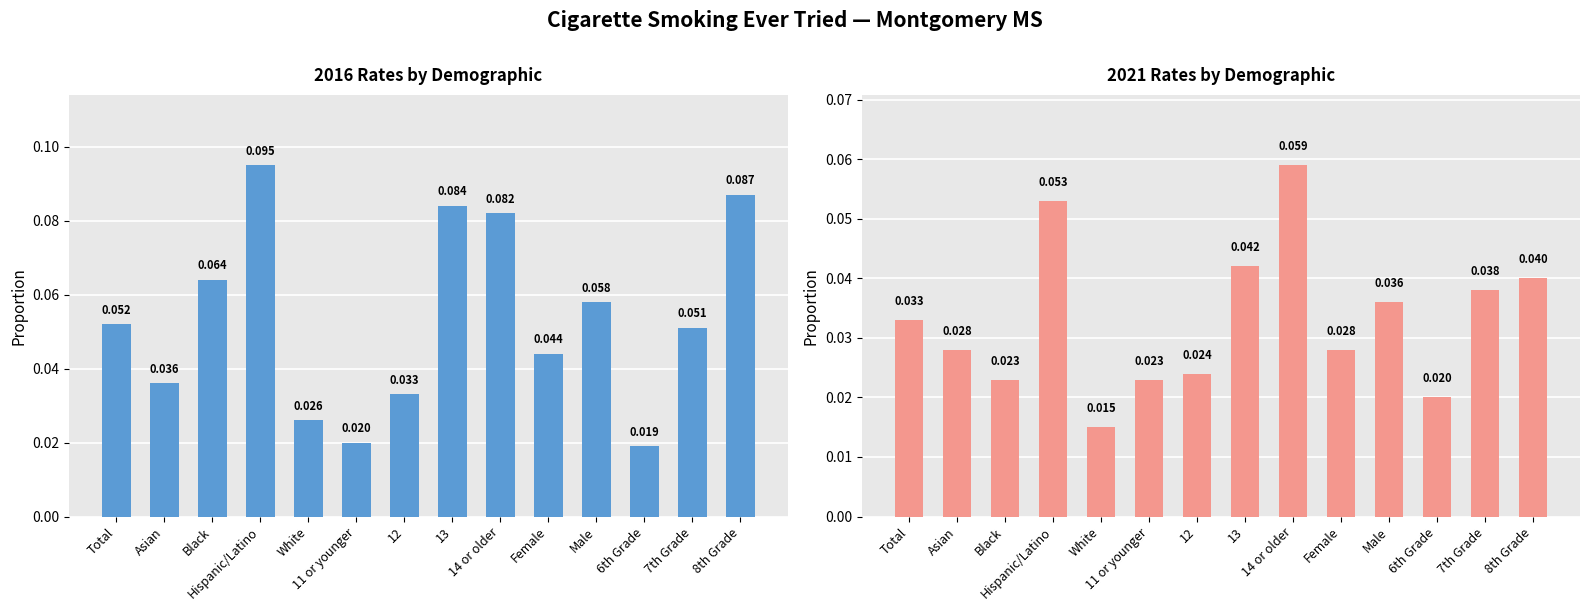

Is the value of 2021 at White greater than the value of 2016 at 7th Grade?

No